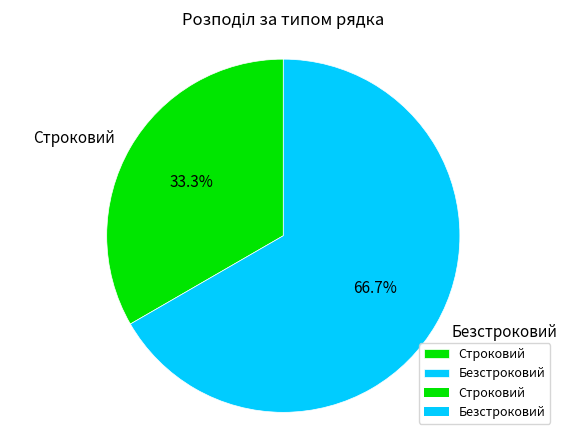

Is the sum of Безстроковий and Строковий greater than half?

Yes